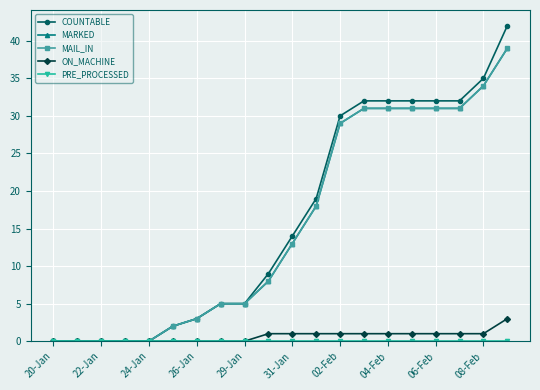

Does the chart have visible grid lines?

Yes